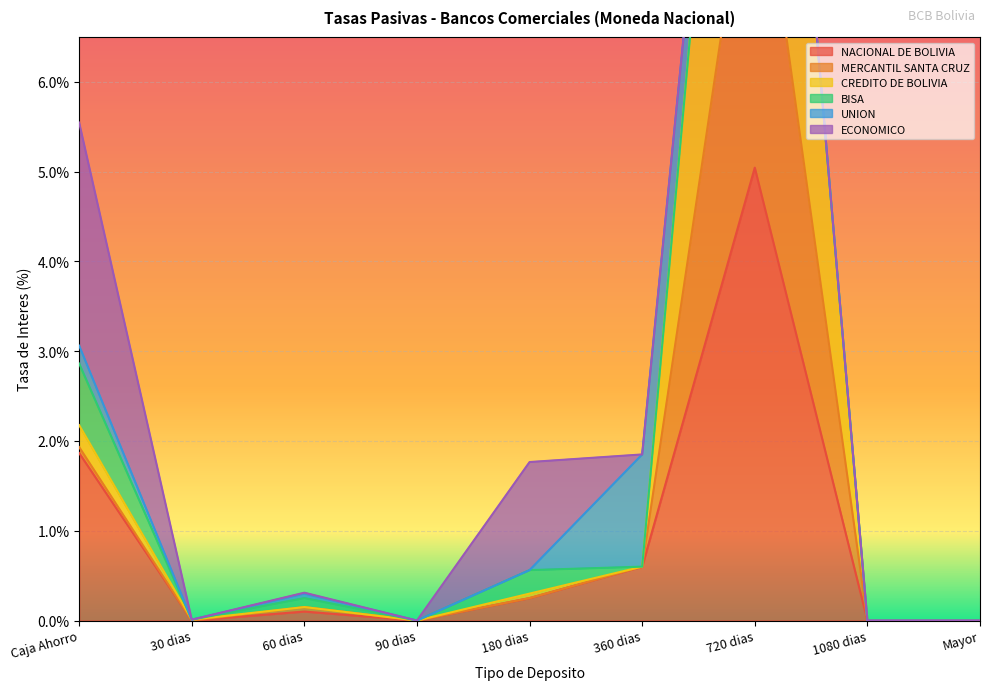

At which label is NACIONAL DE BOLIVIA closest to 2?

Caja Ahorro